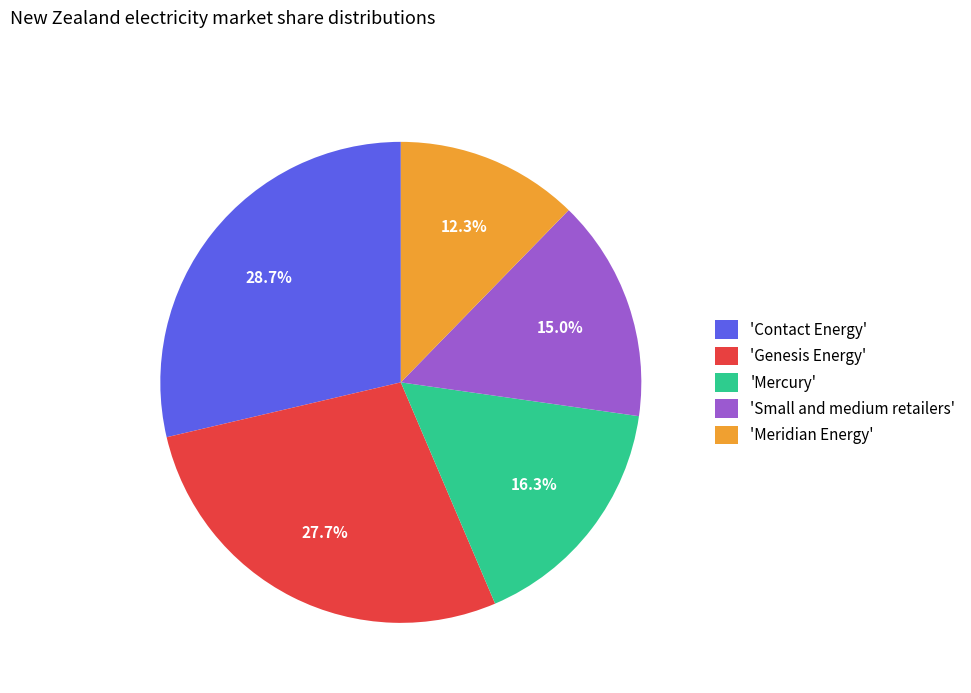

Which has a higher value, 'Contact Energy' or 'Small and medium retailers'?

'Contact Energy'